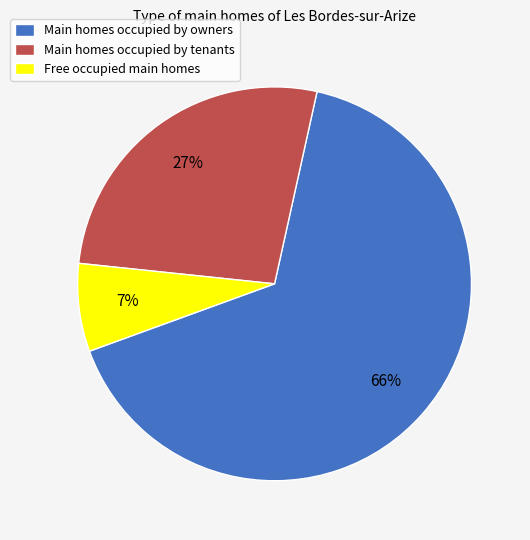

To the nearest percent, what is the difference between the largest and smallest slice percentages?

59%